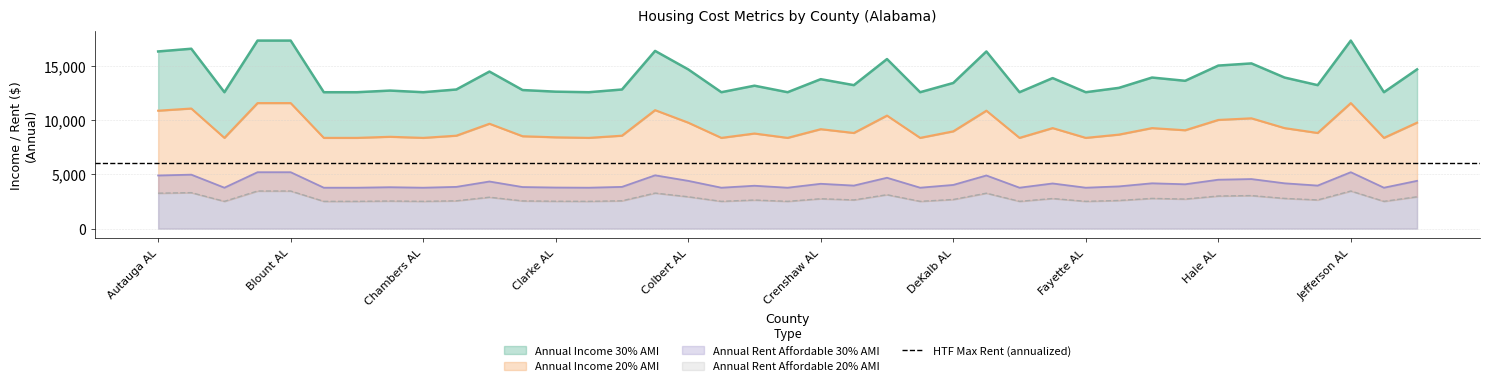

What position from the right is Lamar AL?

2